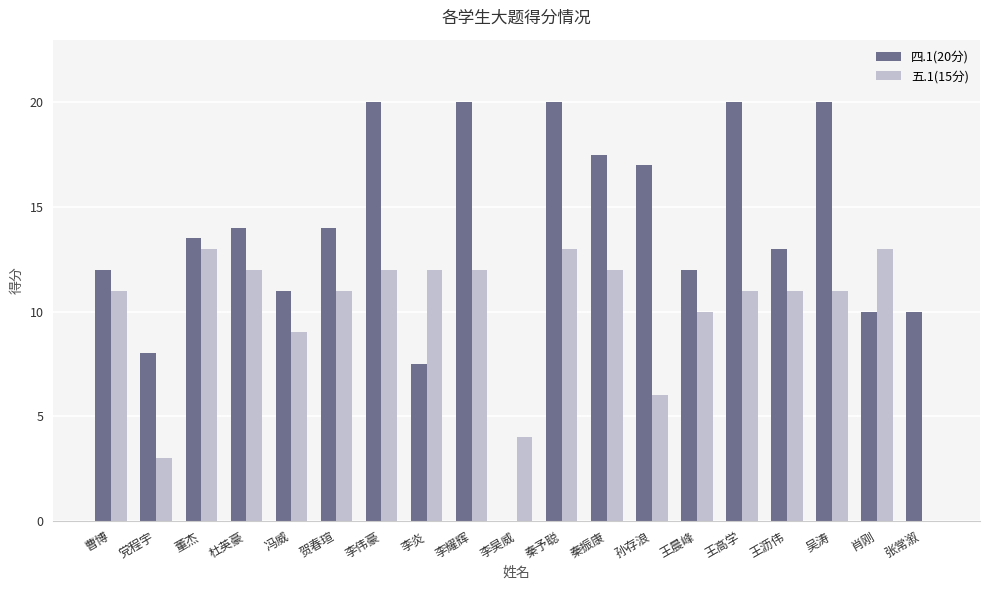

What are all the series names shown in the legend?

四.1(20分), 五.1(15分)